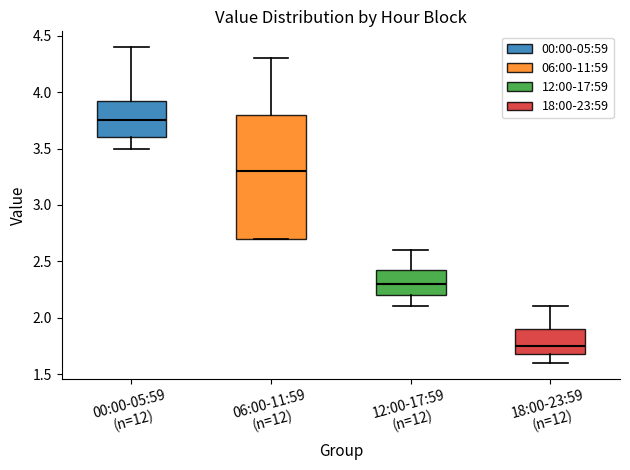

Where does the median line of the box for 06:00-11:59 (n=12) sit on the y-axis? The values are not printed on the chart, so give them approximately, as read against the axis.

3.30